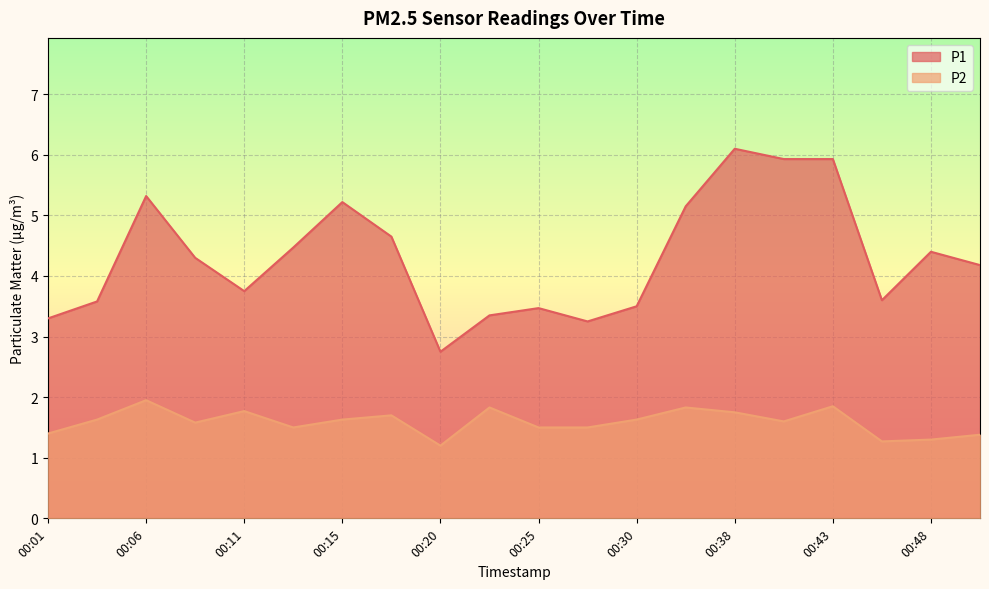

How many interior local valleys does the P1 series have?

4